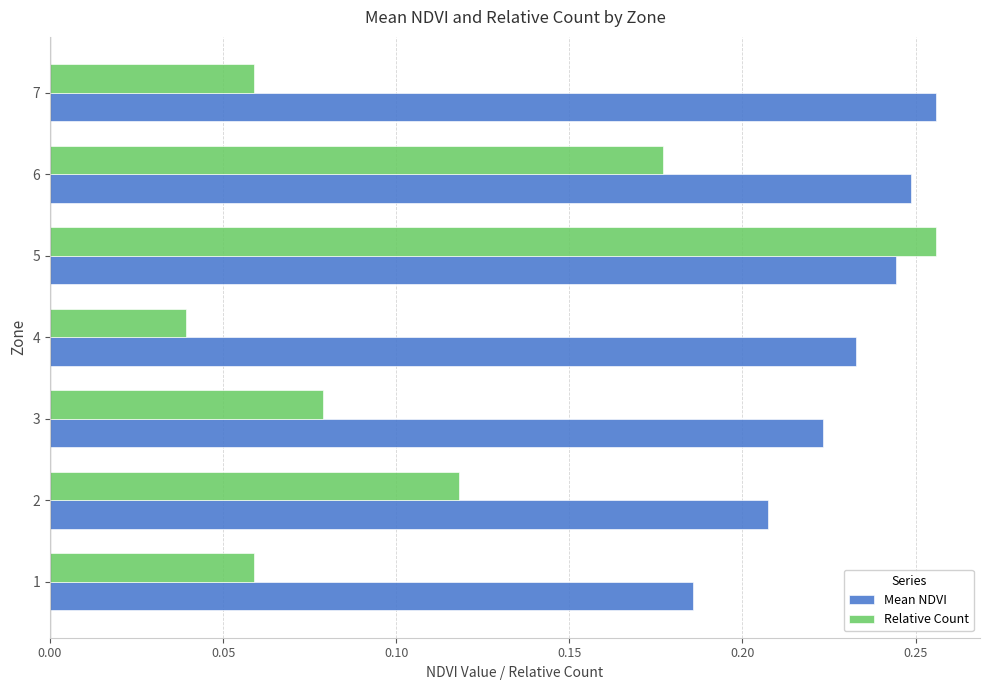

Between 4 and 6, which series saw the biggest shift?

Relative Count